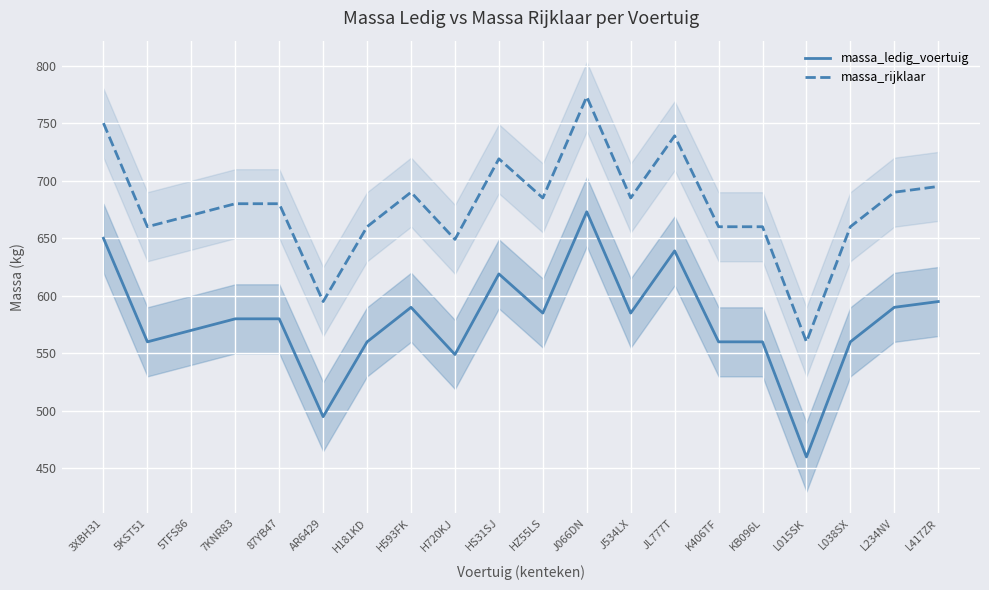

What is the total value across all series at H181KD?

1220